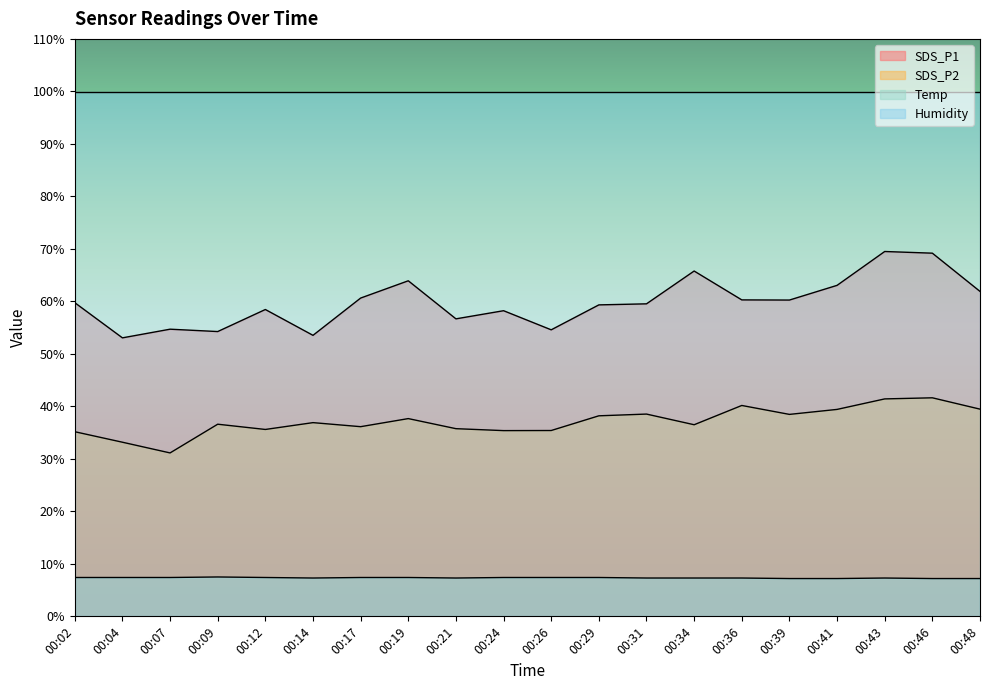

True or false: SDS_P1 and SDS_P2 intersect in this chart.

False